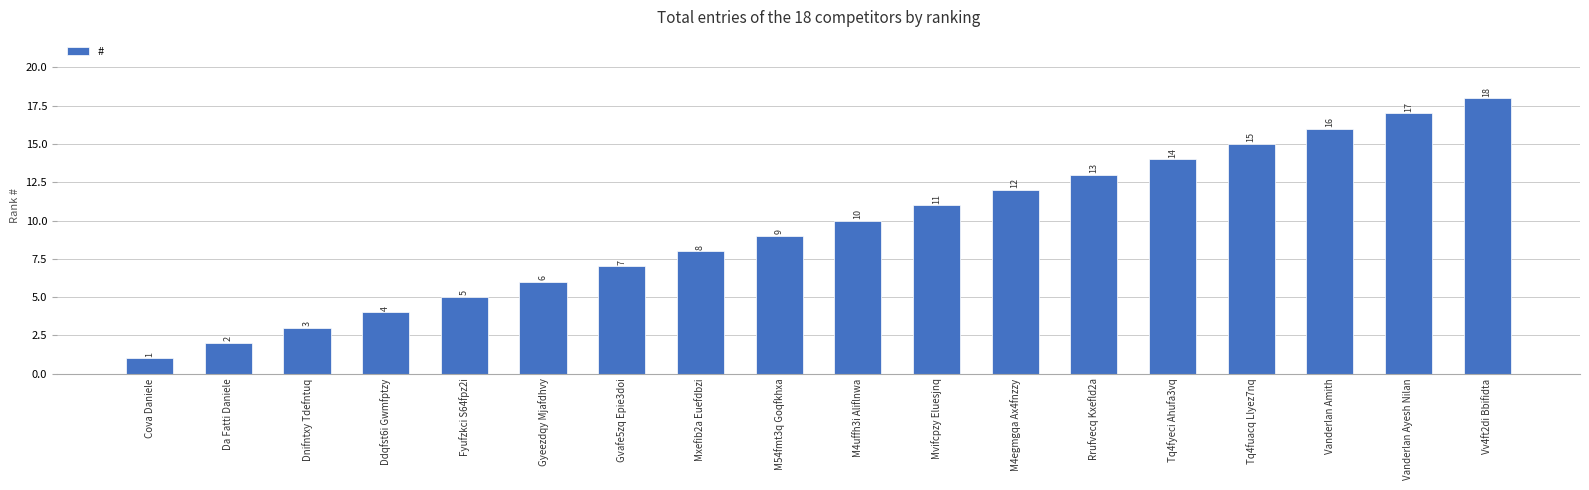

List the labels in order of value, smallest first.

Cova Daniele, Da Fatti Daniele, Dnifntxy Tdefntuq, Ddqfst6i Gwmfptzy, Fyufzkci S64fpz2i, Gyeezdqy Mjafdhvy, Gvafe5zq Epie3doi, Mxefib2a Euefdbzi, M54fmt3q Goqfkhxa, M4uffh3i Aliflnwa, Mvifcpzy Eluesjnq, M4egmgqa Ax4fnzzy, Rrufvecq Kxefld2a, Tq4fyeci Ahufa3vq, Tq4fuacq Llyez7nq, Vanderlan Amith, Vanderlan Ayesh Nilan, Vv4ft2di Bbifidta